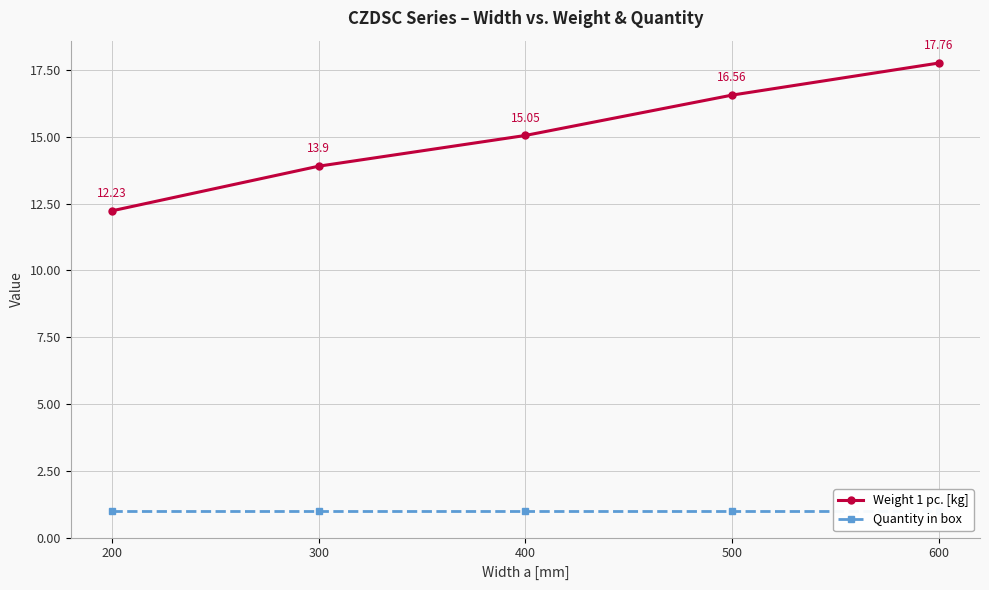

What is the approximate value of Weight 1 pc. [kg] at 200?

12.2